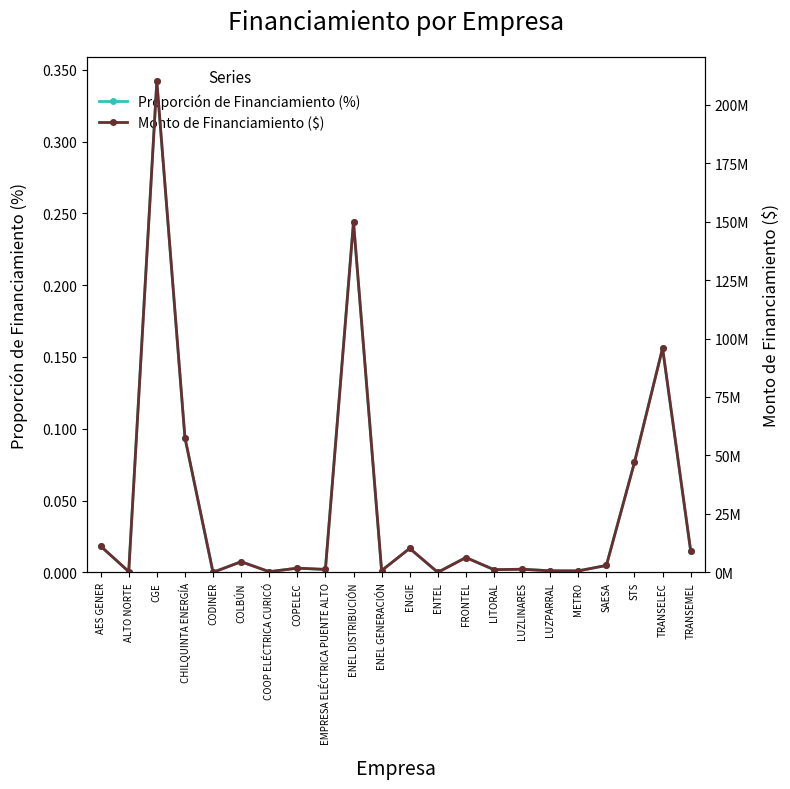

At which category is the sum across all series the highest?

CGE